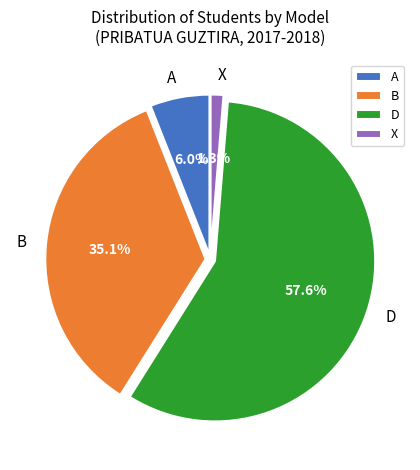

How many slices are in this pie chart?

4